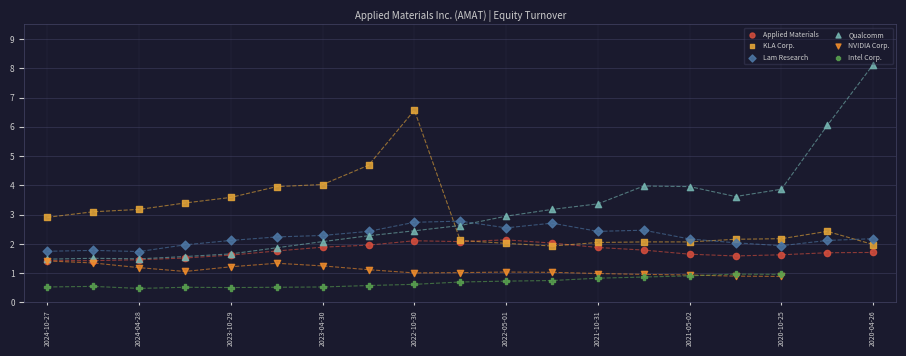

Which series reaches the minimum Y coordinate?

Intel Corp.